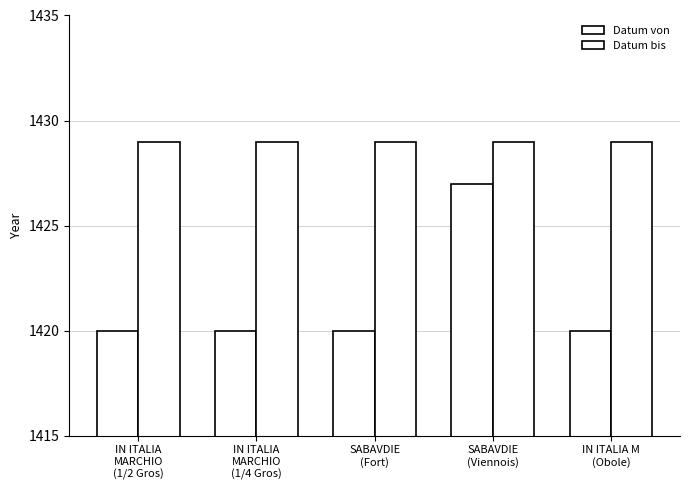

How many bars are there in total?

10